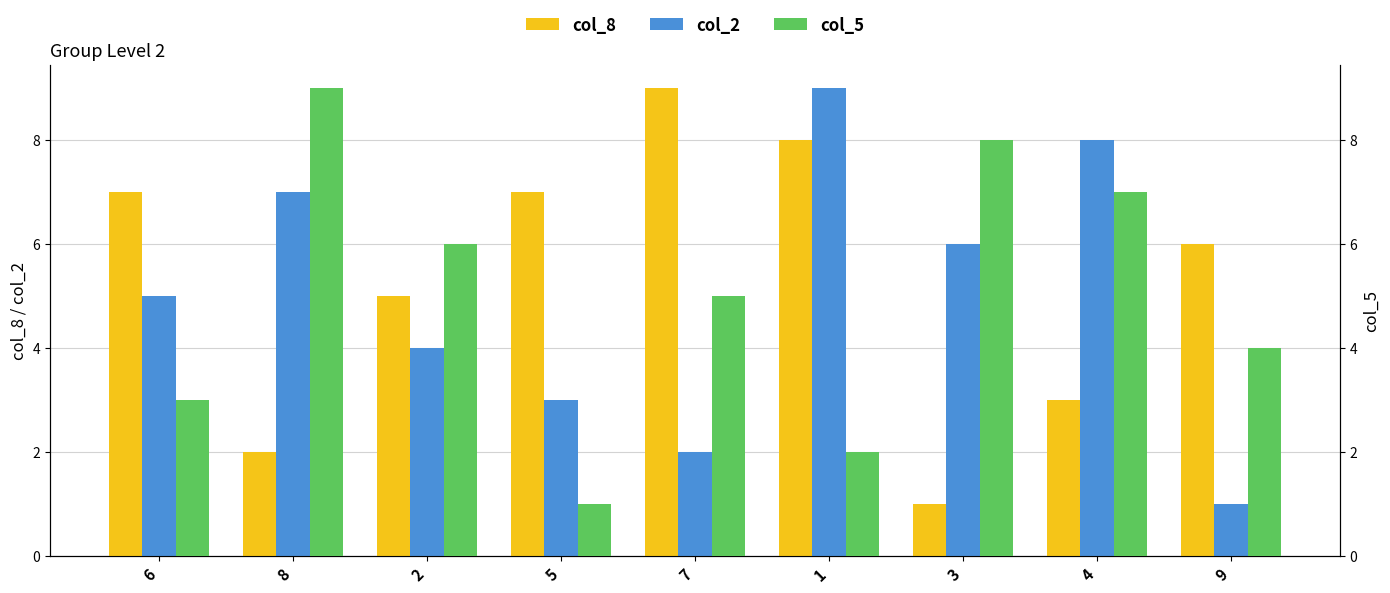

What is the average value of the col_8 series?

5